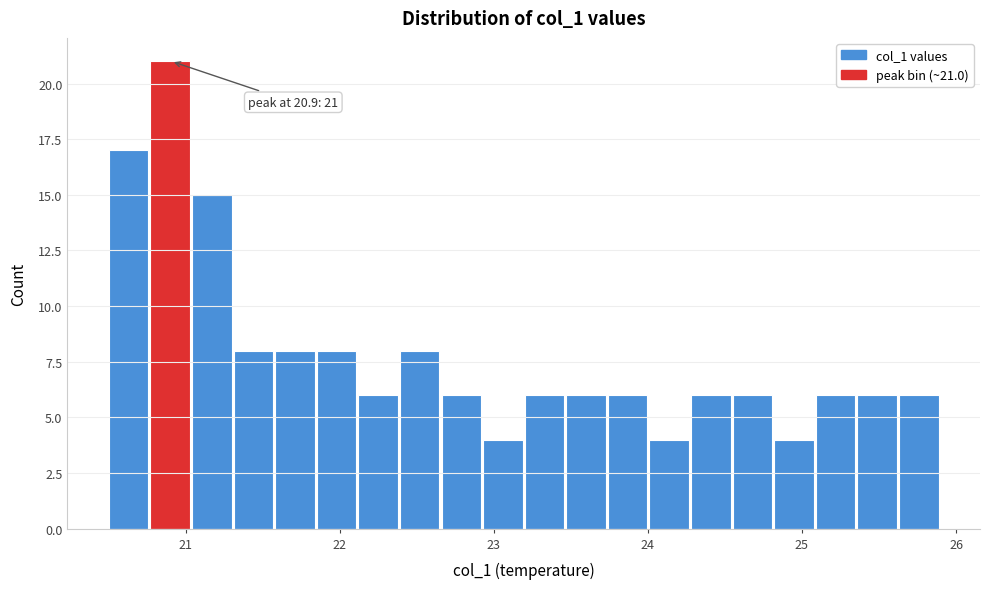

Around what value on the x-axis is the tallest bar? Give the approximate position of its centre, as read against the axis.

20.9